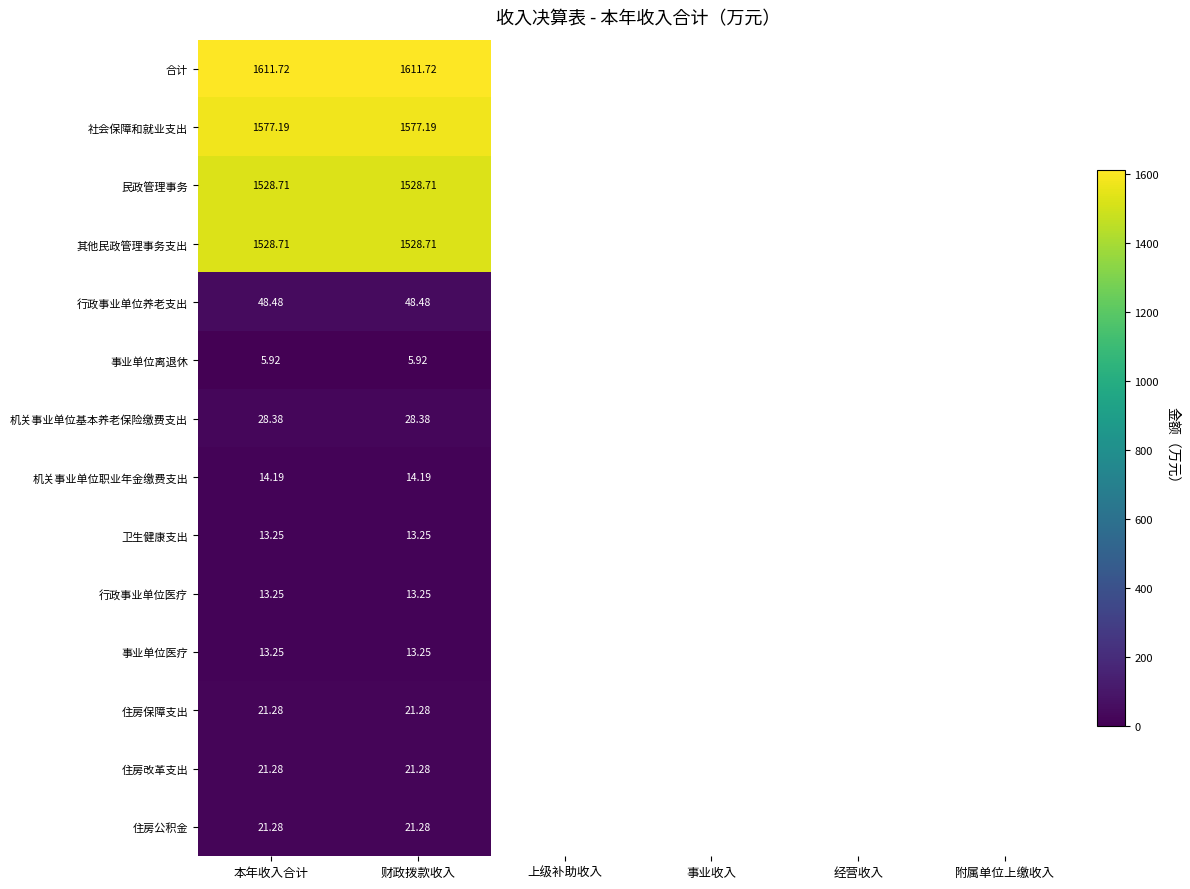

List the series in order of their peak value, lowest first.

事业单位离退休, 卫生健康支出, 行政事业单位医疗, 事业单位医疗, 机关事业单位职业年金缴费支出, 住房保障支出, 住房改革支出, 住房公积金, 机关事业单位基本养老保险缴费支出, 行政事业单位养老支出, 民政管理事务, 其他民政管理事务支出, 社会保障和就业支出, 合计